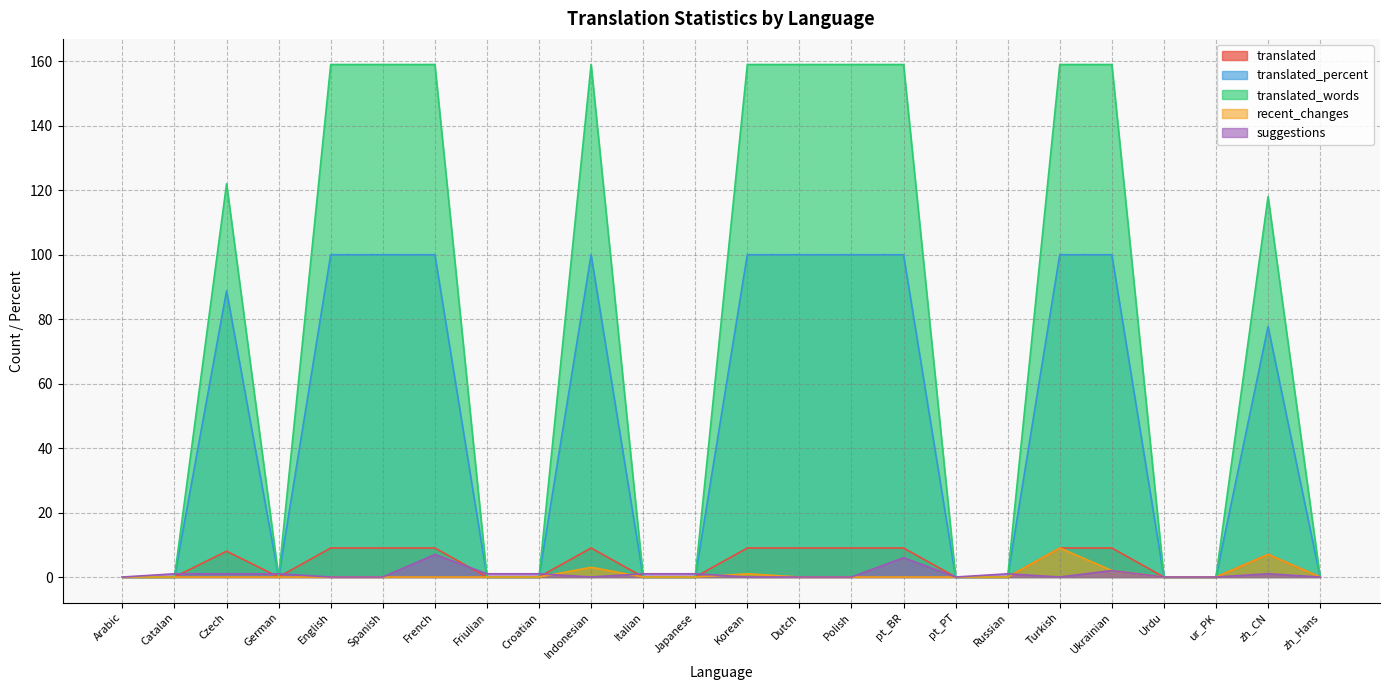

Is it true that suggestions equals 0.5 at Friulian?

False